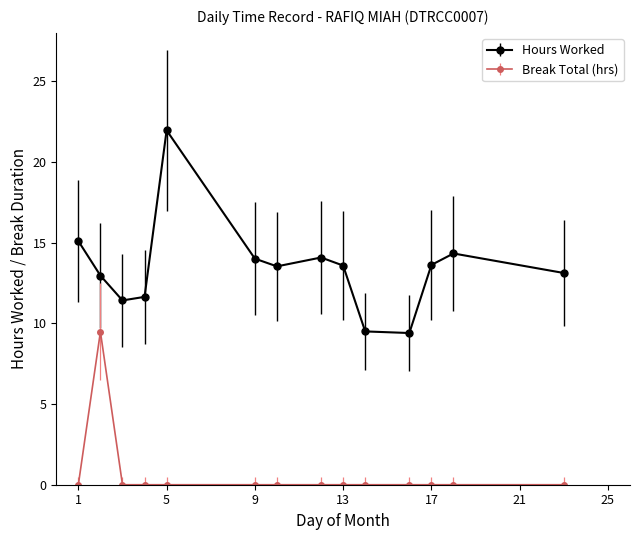

Which series has the largest total across all categories?

Hours Worked